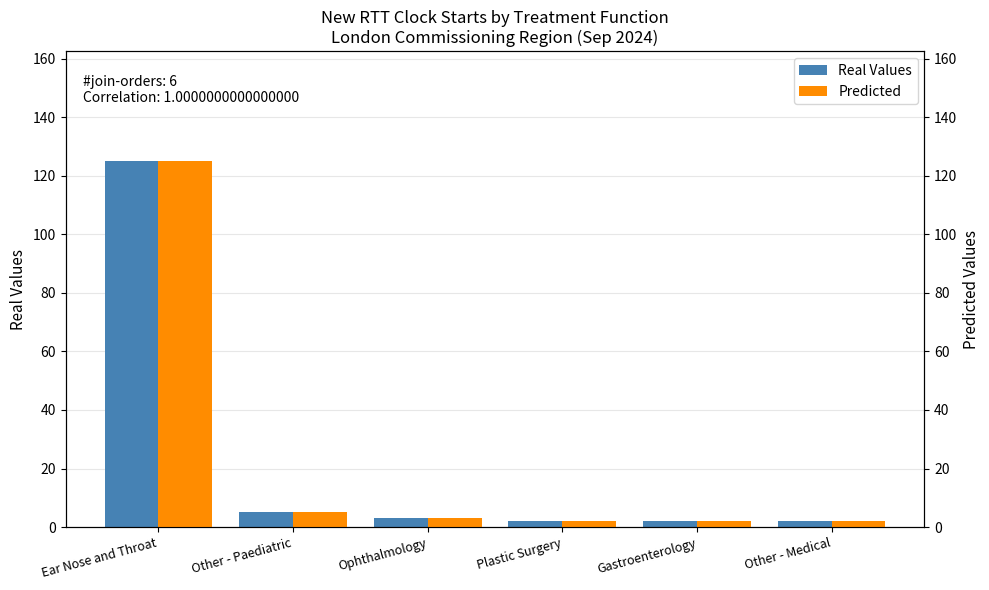

Which category has the lowest value in the Real Values series?

Plastic Surgery